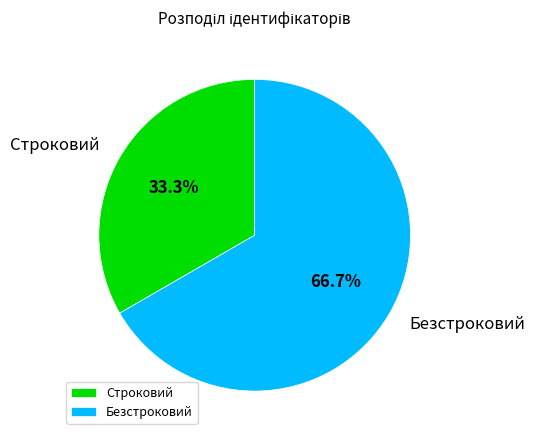

Which has a higher value, Строковий or Безстроковий?

Безстроковий